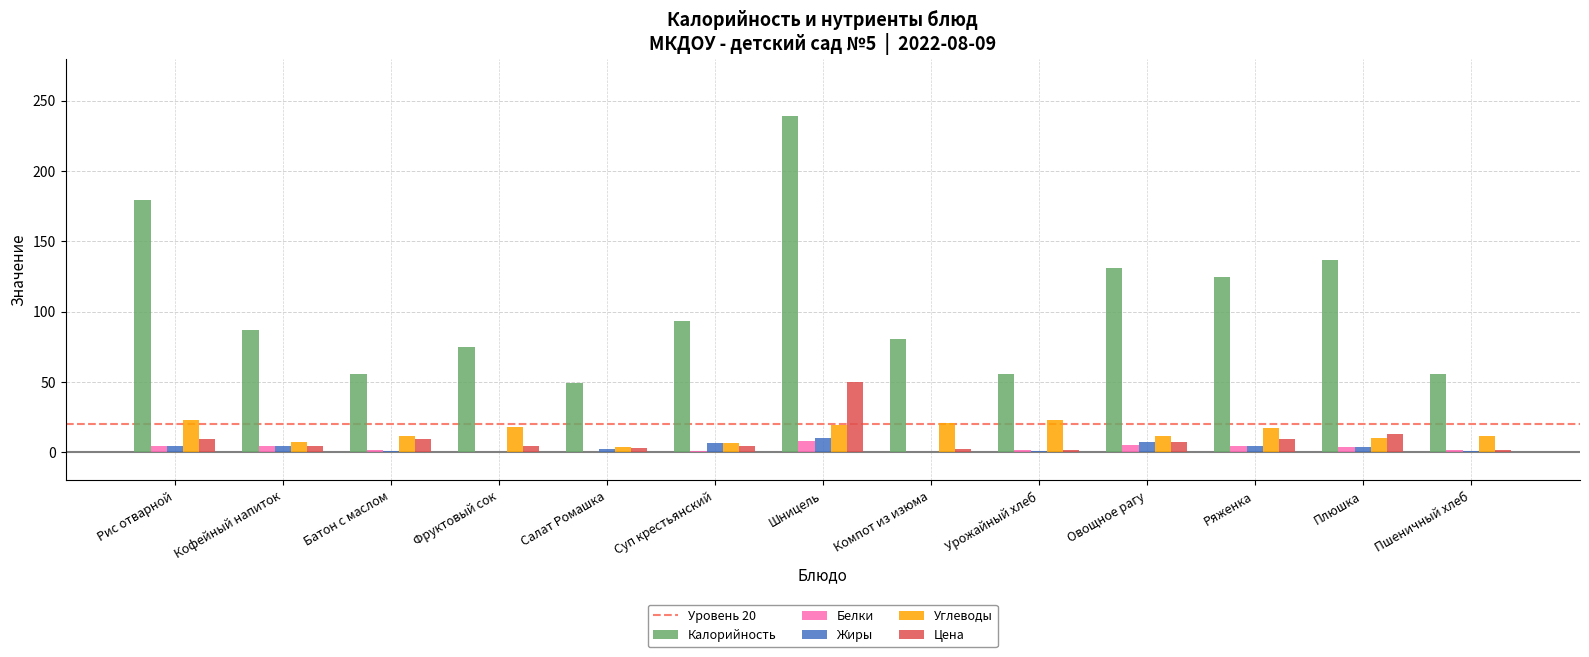

Count the number of categories in the chart.

13